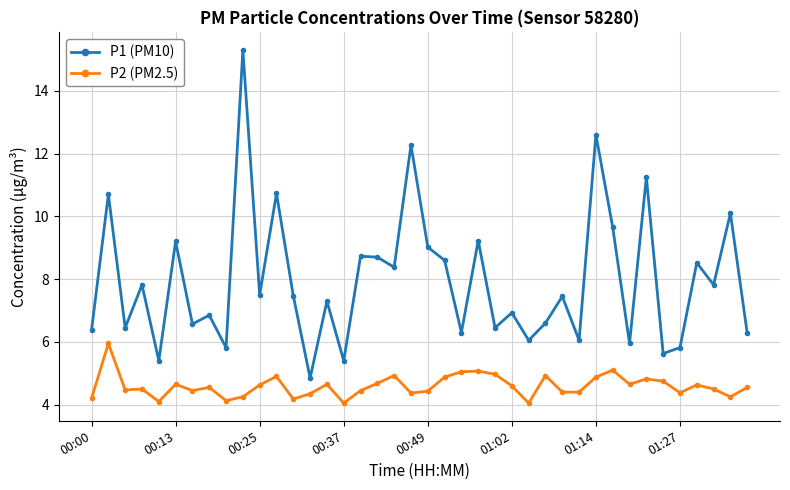

What are all the series names shown in the legend?

P1 (PM10), P2 (PM2.5)